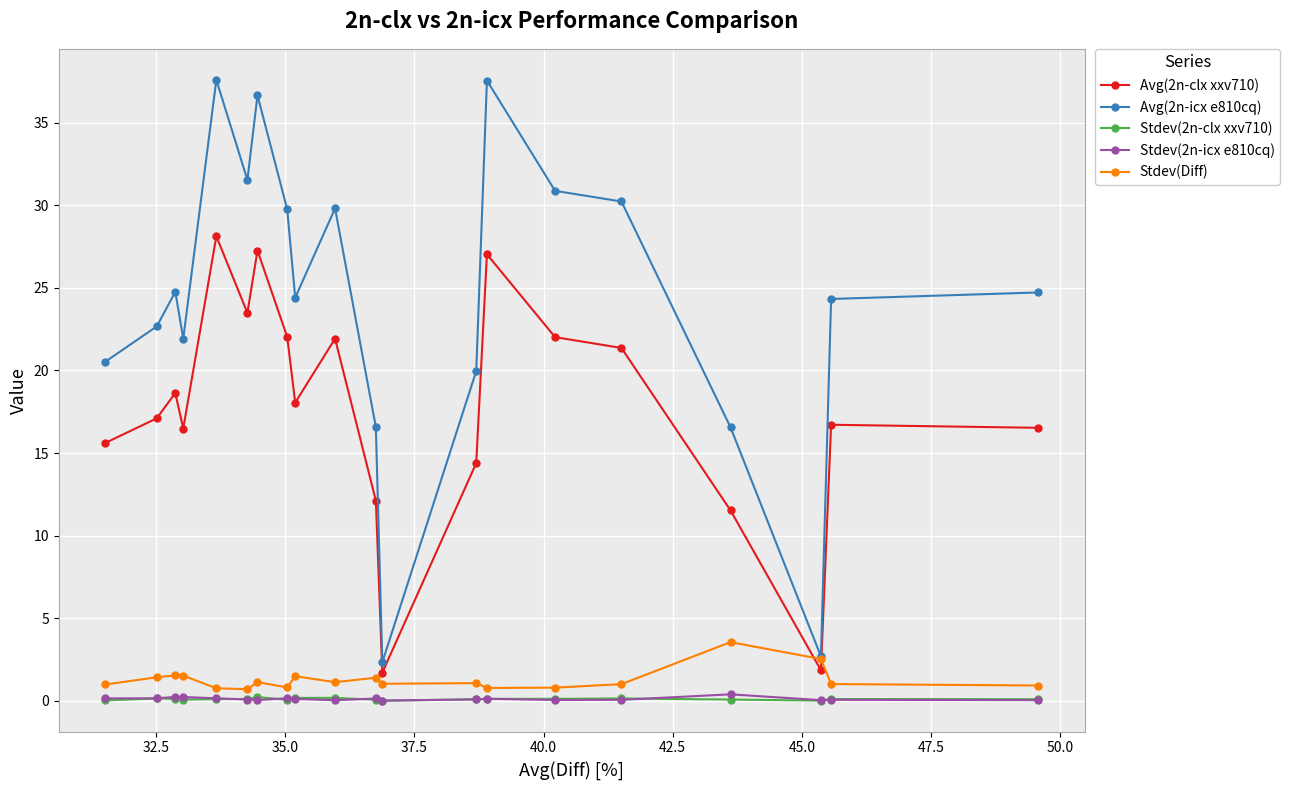

Which series has the widest spread of values?

Avg(2n-icx e810cq)